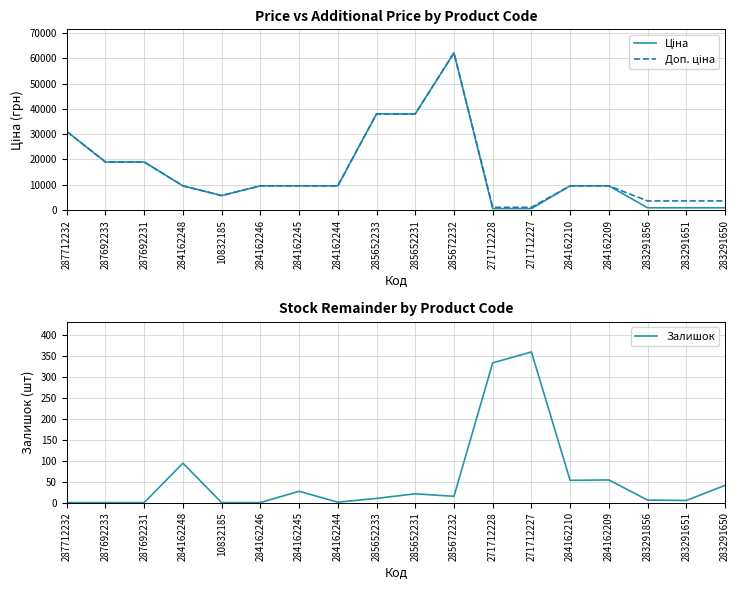

What is the total value across all series at 285672232?

124248.7